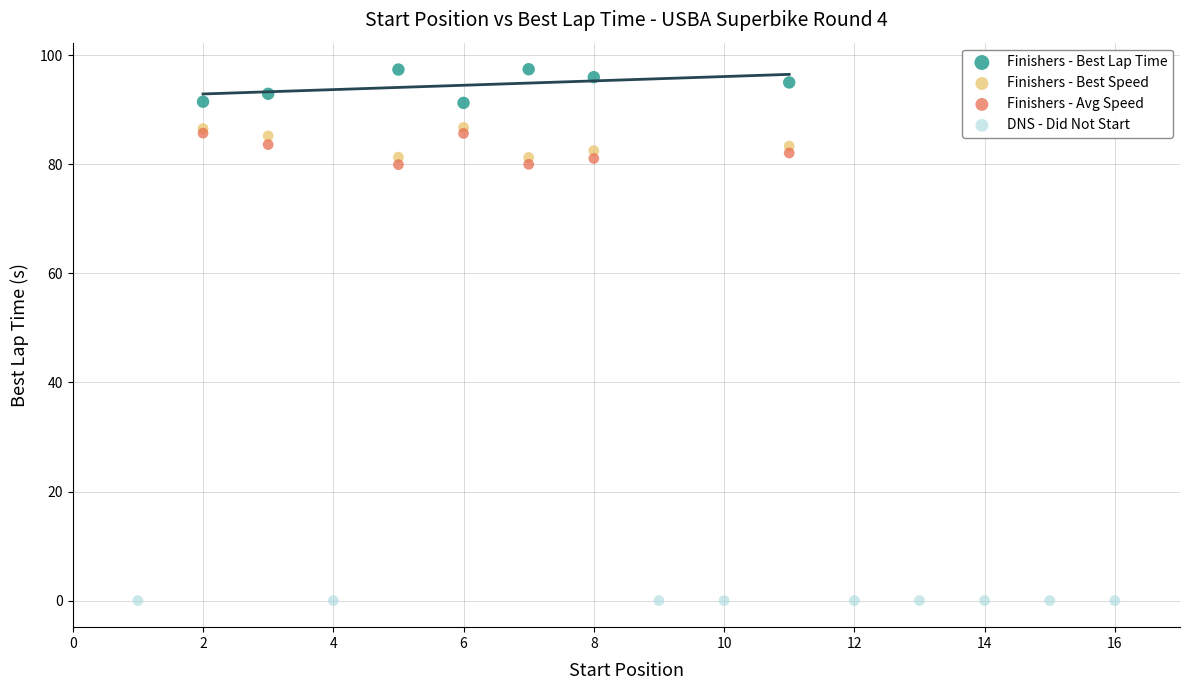

Which series contains the lowest Y value?

DNS - Did Not Start